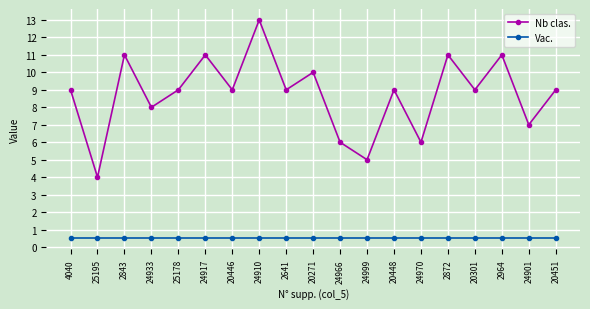

Rank the series at 2964 from highest to lowest value.

Nb clas., Vac.